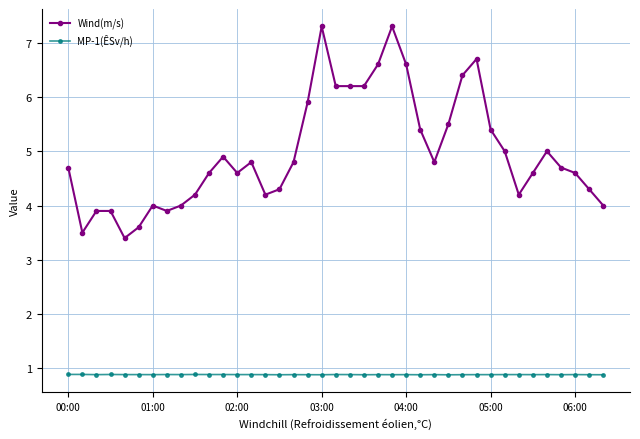

Which series has the largest range (max minus min)?

Wind(m/s)